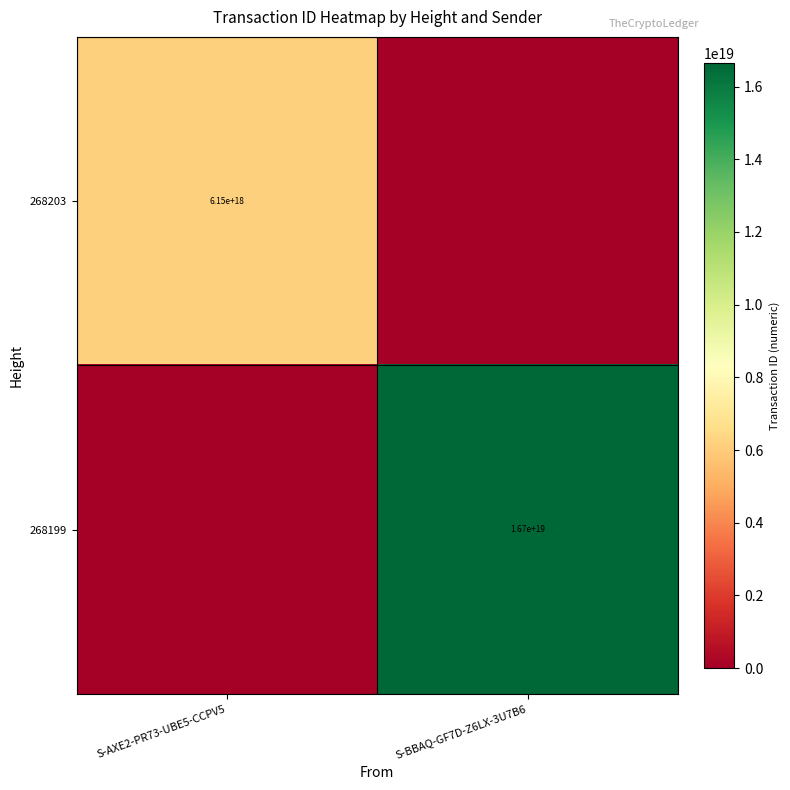

The value of 268199 at S-BBAQ-GF7D-Z6LX-3U7B6 is 5086032615916086272. True or false?

False